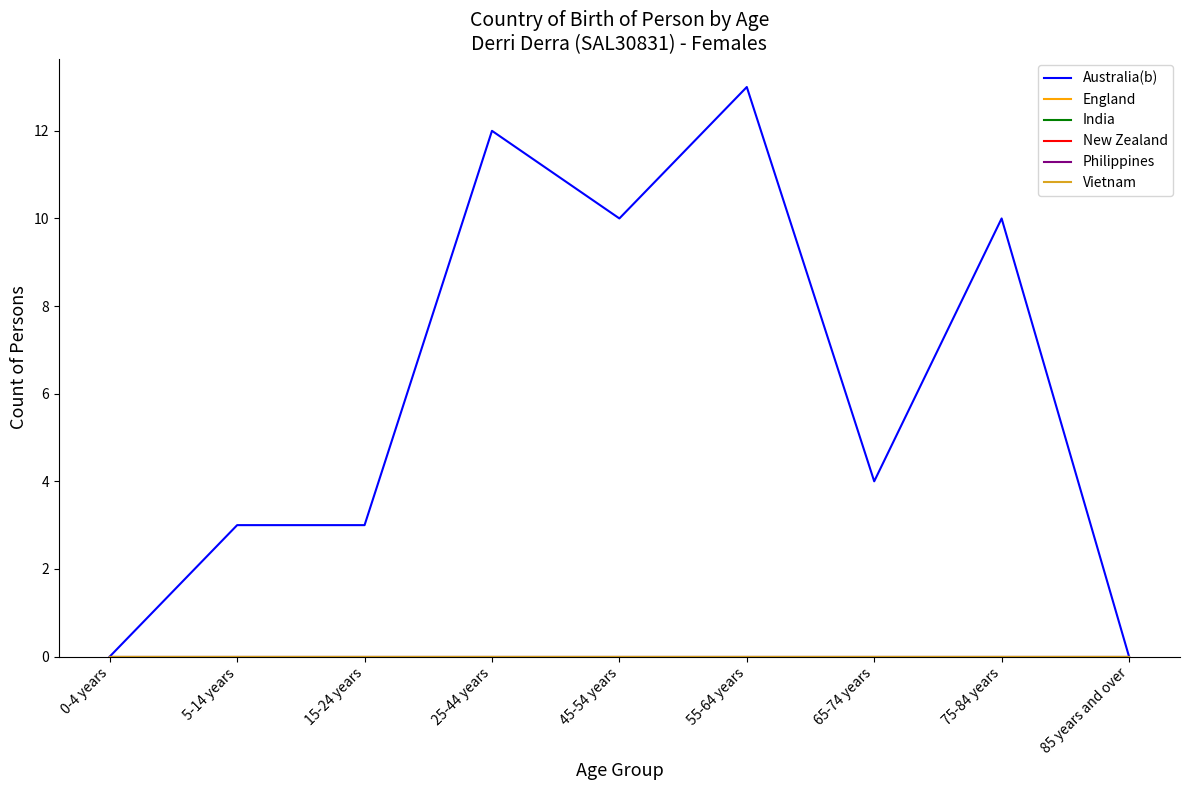

How many lines are shown in the chart?

6